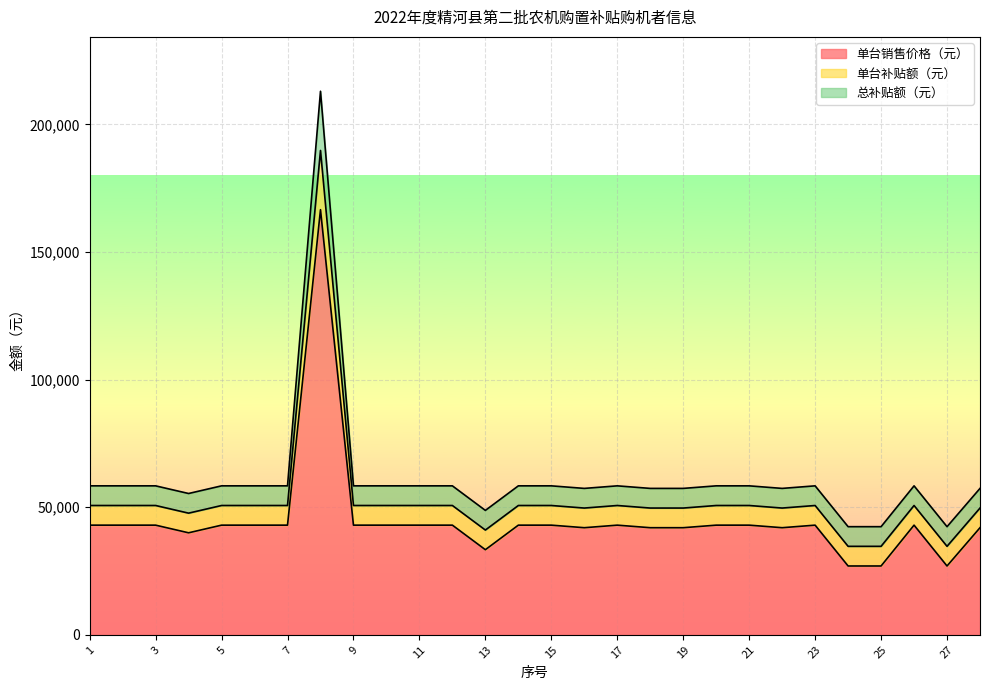

What is the difference between the maximum and minimum values in the 单台销售价格（元） series?

139600